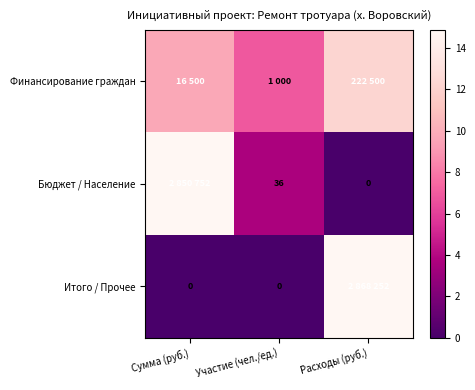

Between Участие (чел./ед.) and Расходы (руб.), which series saw the biggest shift?

Итого / Прочее